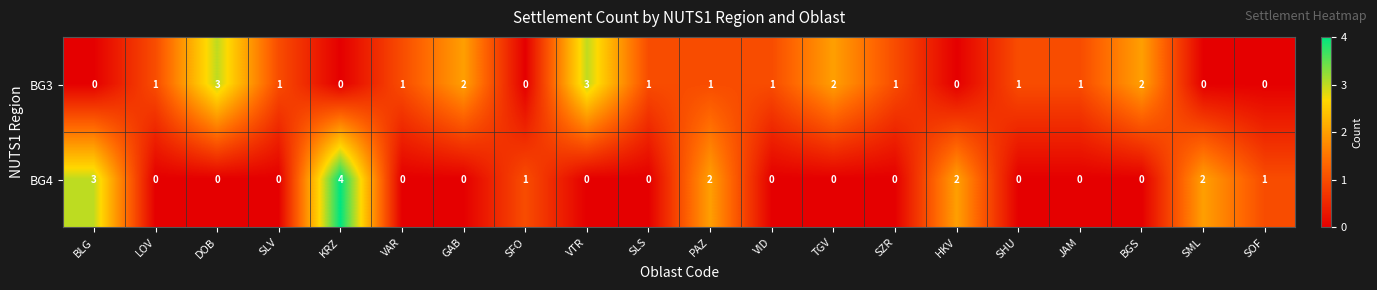

Count the BG3 values in the range 0 to 2.

18